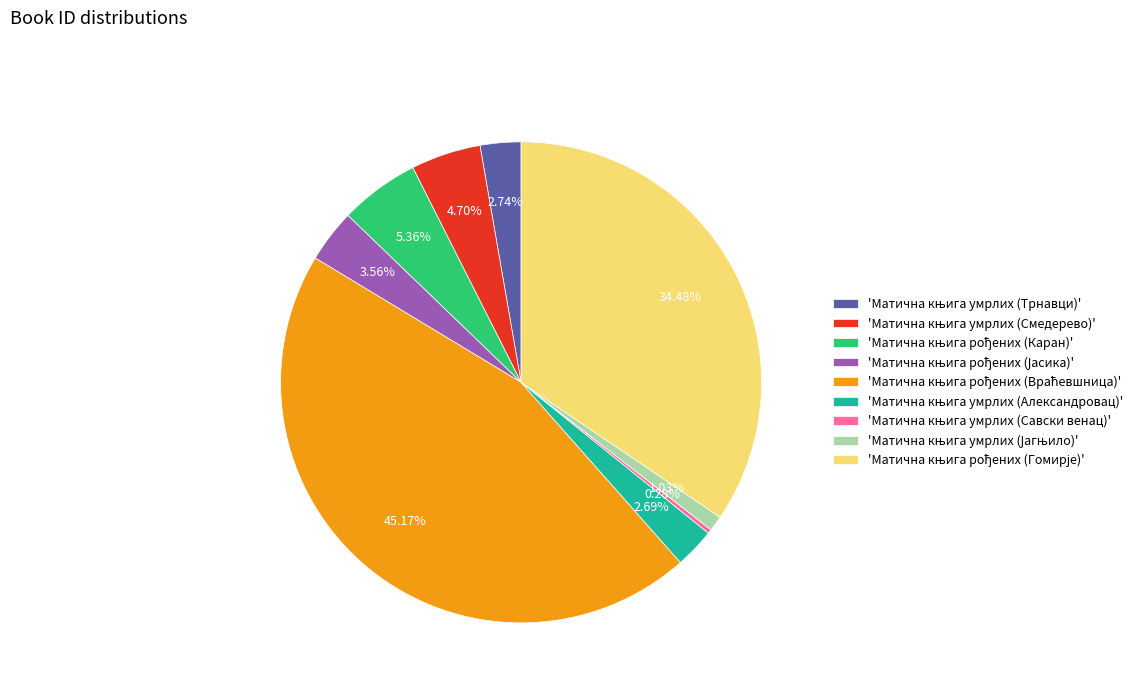

Is there a majority slice in this chart?

No